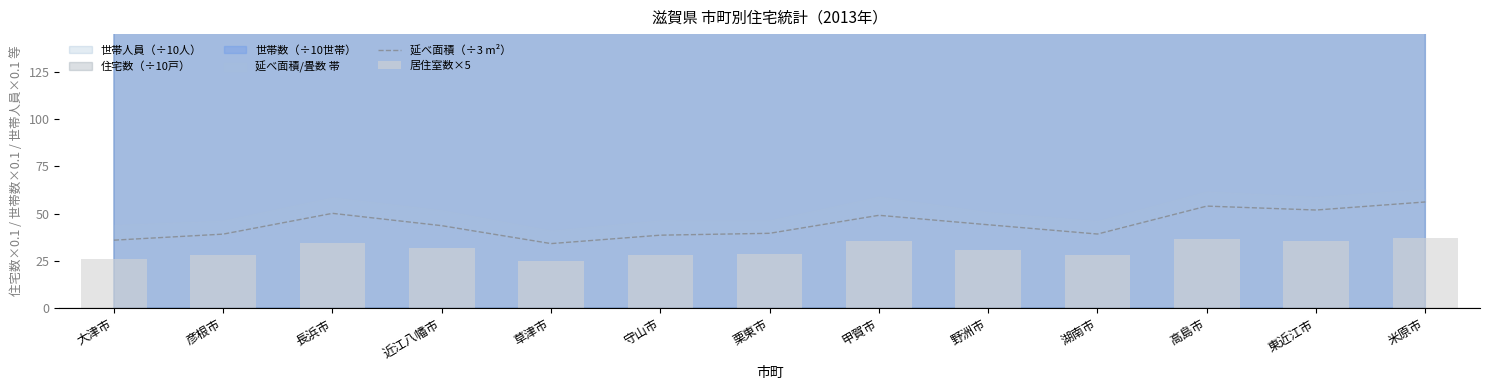

Read the 延べ面積（÷3 m²） value at 野洲市.

44.1